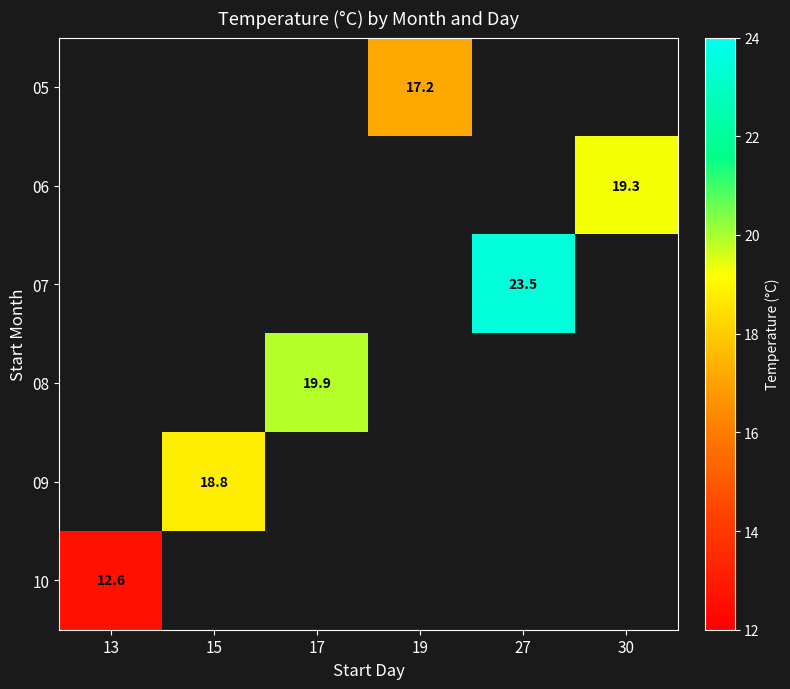

The 09 series shows 18.8 at 15. True or false?

True